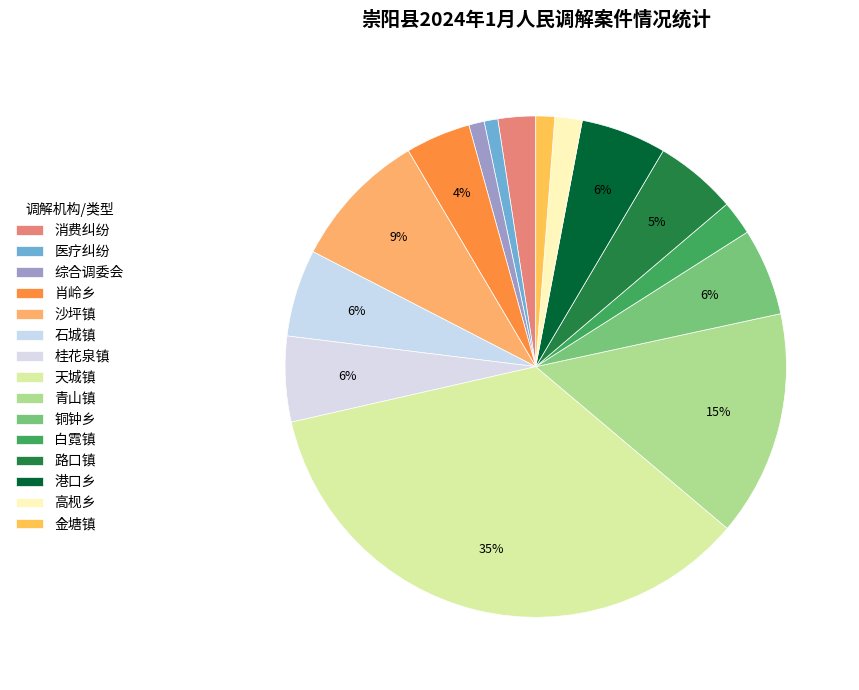

Between 肖岭乡 and 高枧乡, which is larger?

肖岭乡